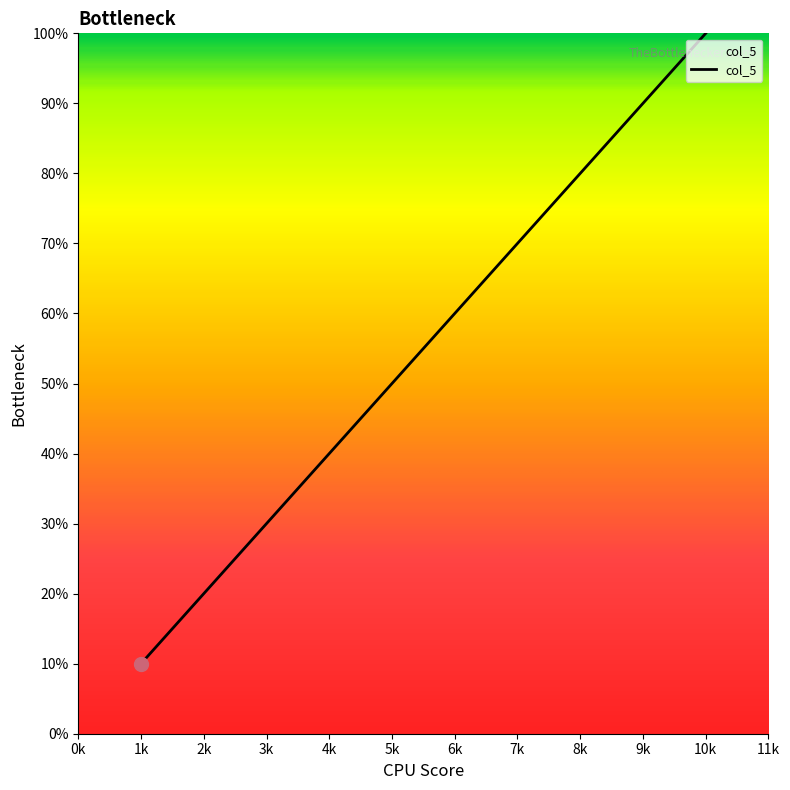

What is the minimum value shown in the chart?

1